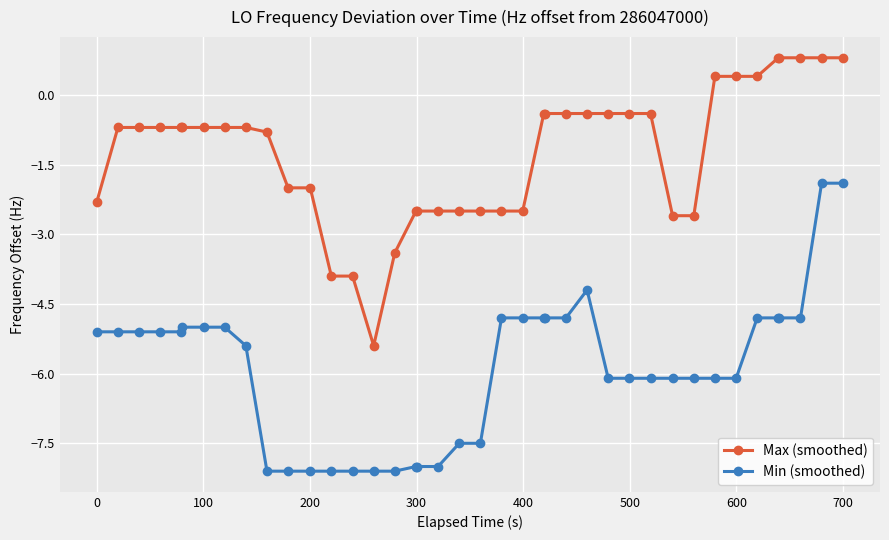

Which series has the largest total across all categories?

Max (smoothed)